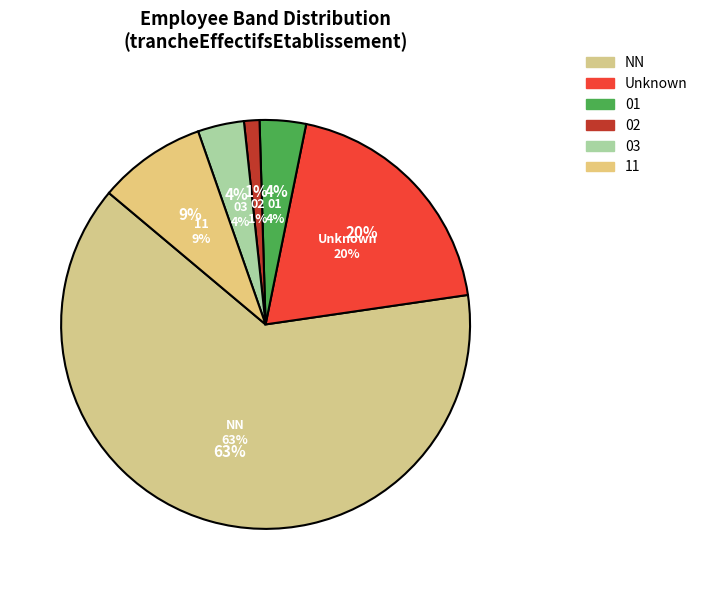

Does 11 account for over 50% of the chart?

No